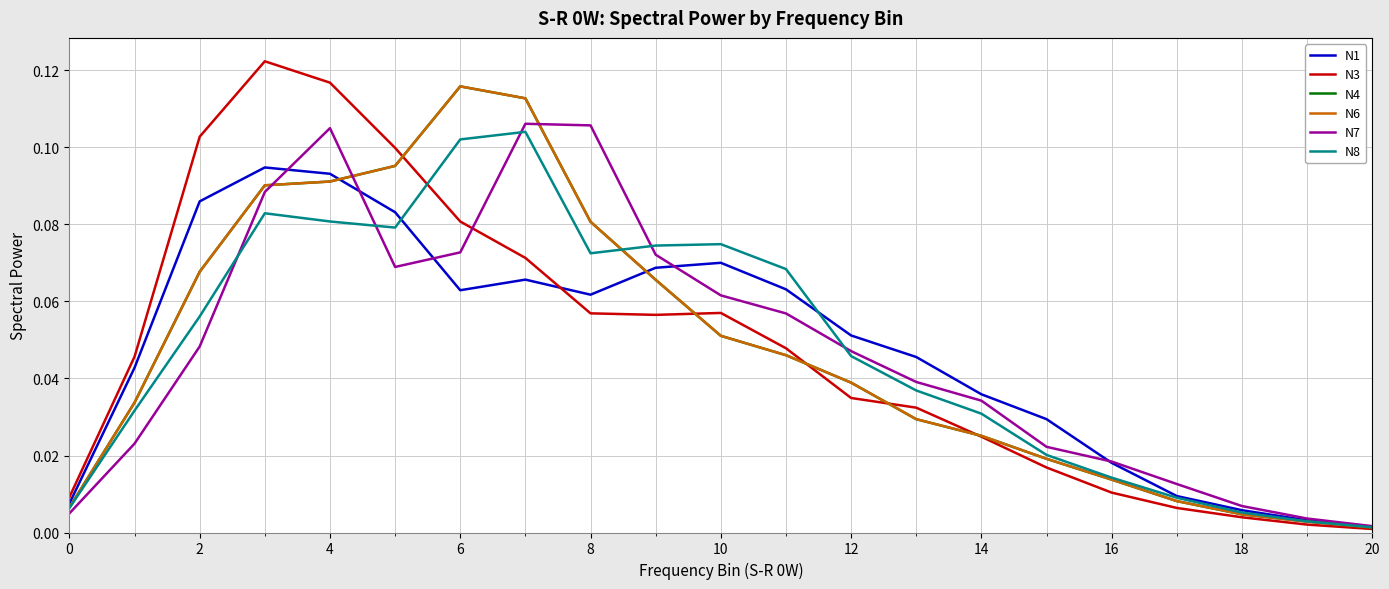

What is the difference between the maximum and minimum values in the N1 series?

0.1